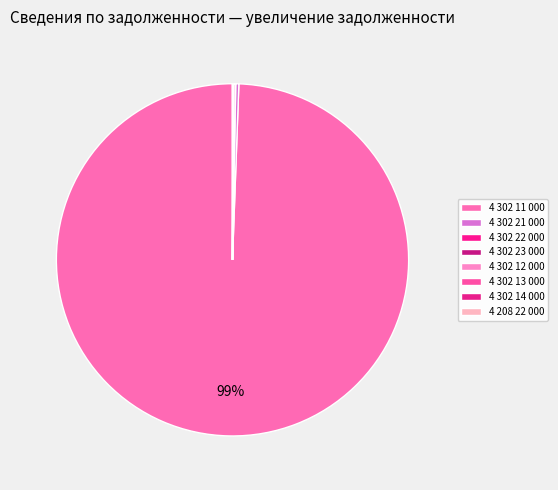

Count the number of slices in the pie.

8